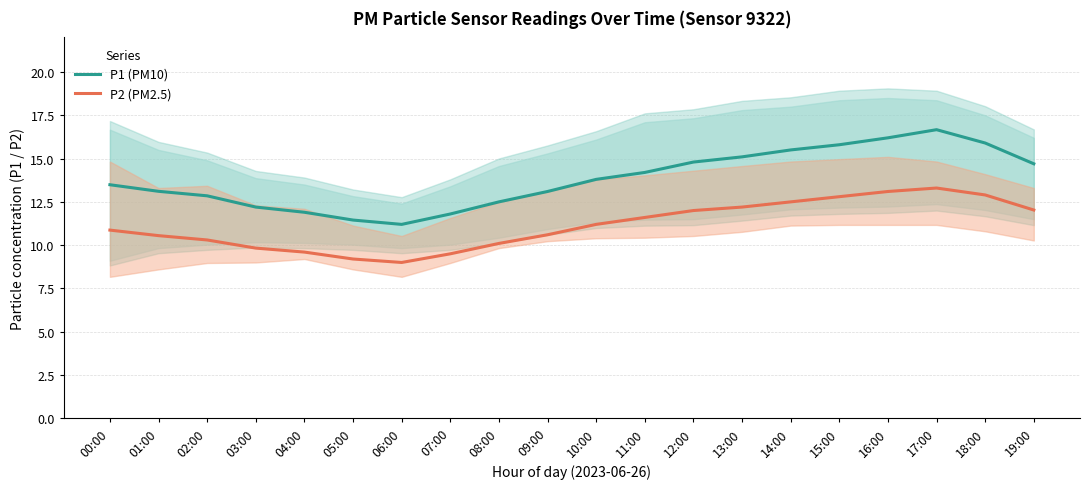

Rank the categories by P1 (PM10) value from lowest to highest.

06:00, 05:00, 07:00, 04:00, 03:00, 08:00, 02:00, 09:00, 01:00, 00:00, 10:00, 11:00, 19:00, 12:00, 13:00, 14:00, 15:00, 18:00, 16:00, 17:00